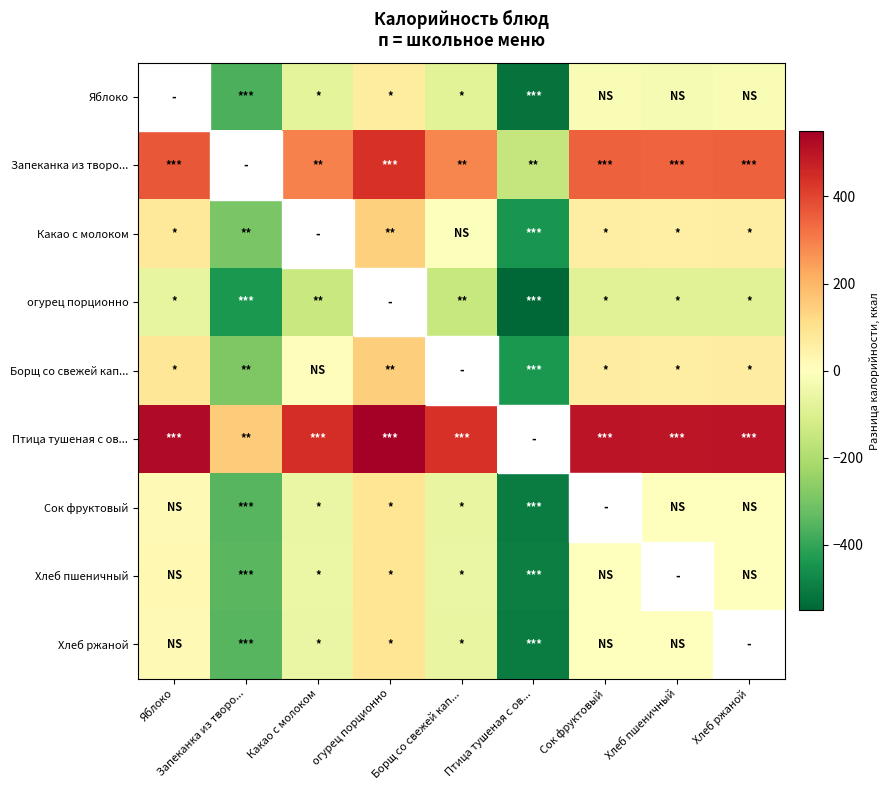

Is it true that Сок фруктовый equals -1.8 at Хлеб пшеничный?

False